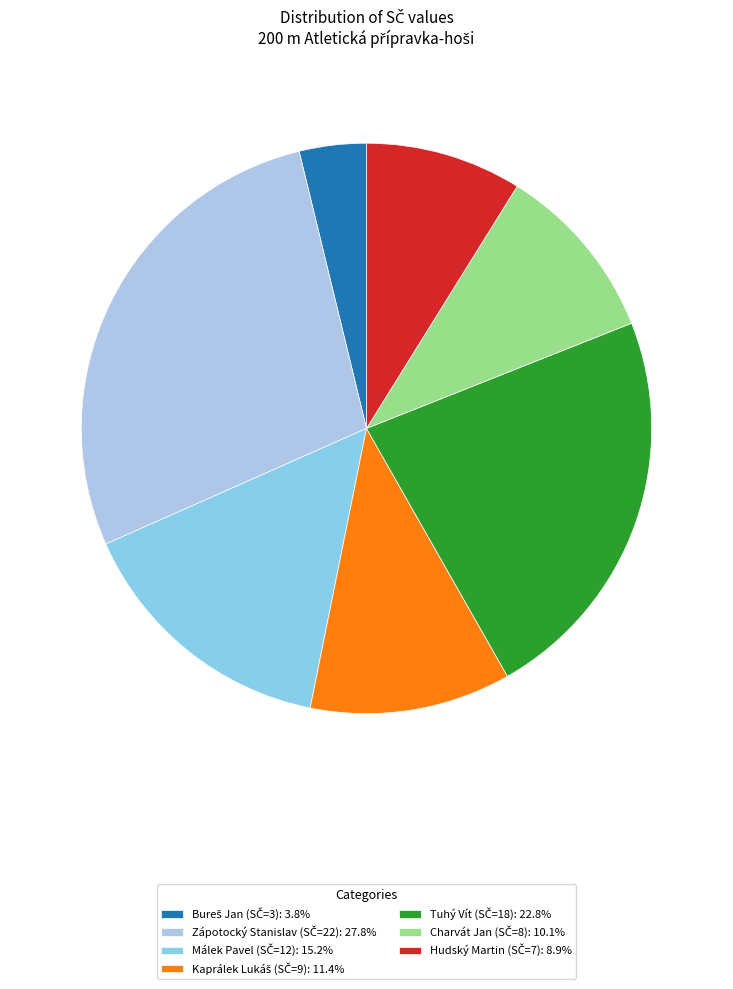

Rank the categories by value from highest to lowest.

Zápotocký Stanislav (SČ=22), Tuhý Vít (SČ=18), Málek Pavel (SČ=12), Kaprálek Lukáš (SČ=9), Charvát Jan (SČ=8), Hudský Martin (SČ=7), Bureš Jan (SČ=3)